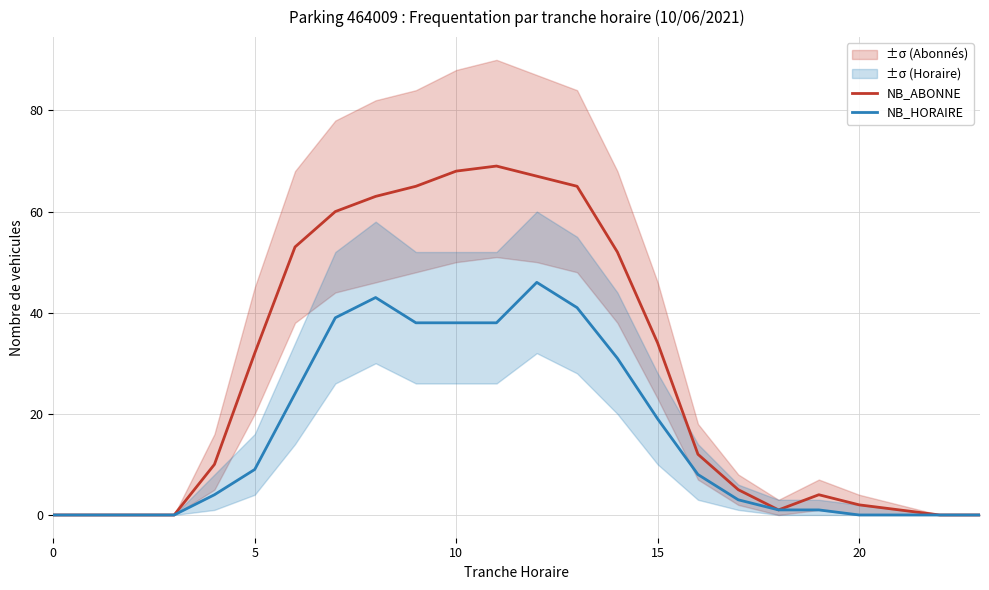

At how many categories does at least one series exceed 29?

11